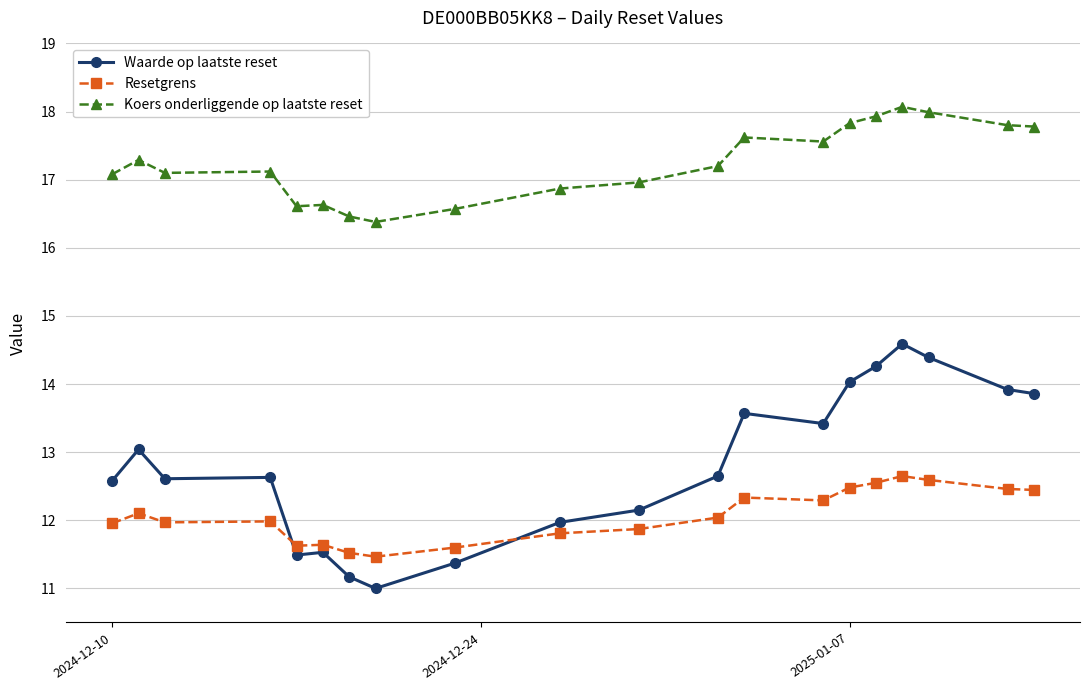

List the series in order of their peak value, lowest first.

Resetgrens, Waarde op laatste reset, Koers onderliggende op laatste reset